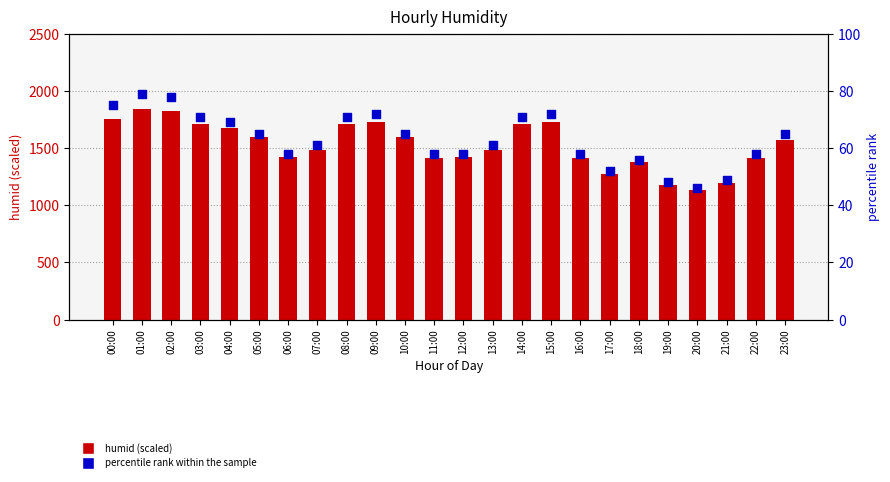

Which series has the largest total across all categories?

humid (scaled)